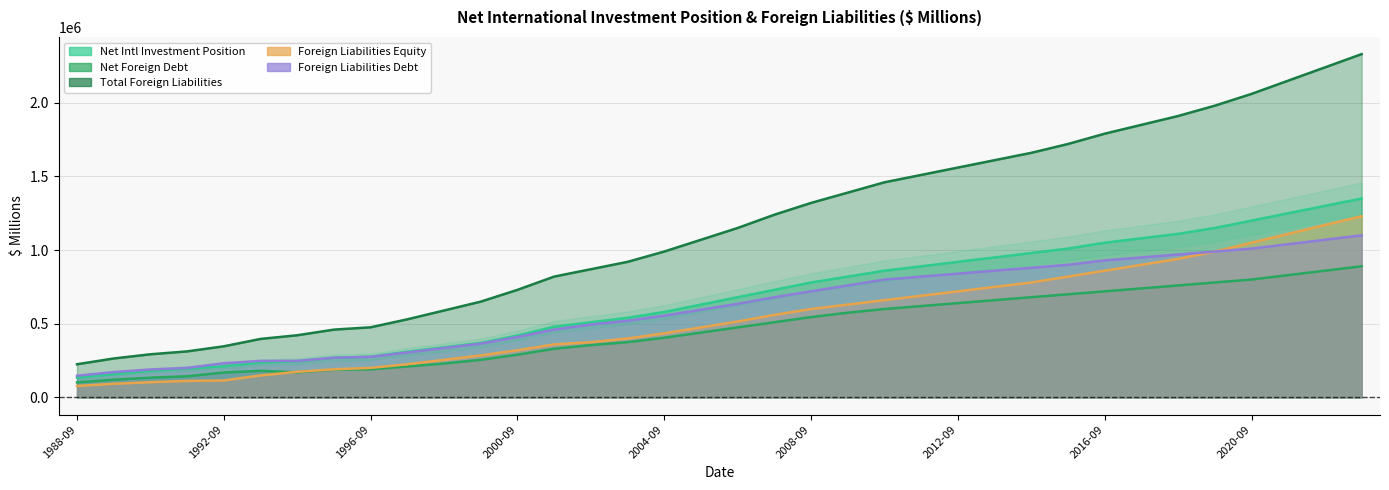

How many values in the Net Foreign Debt series are below 475000?

18